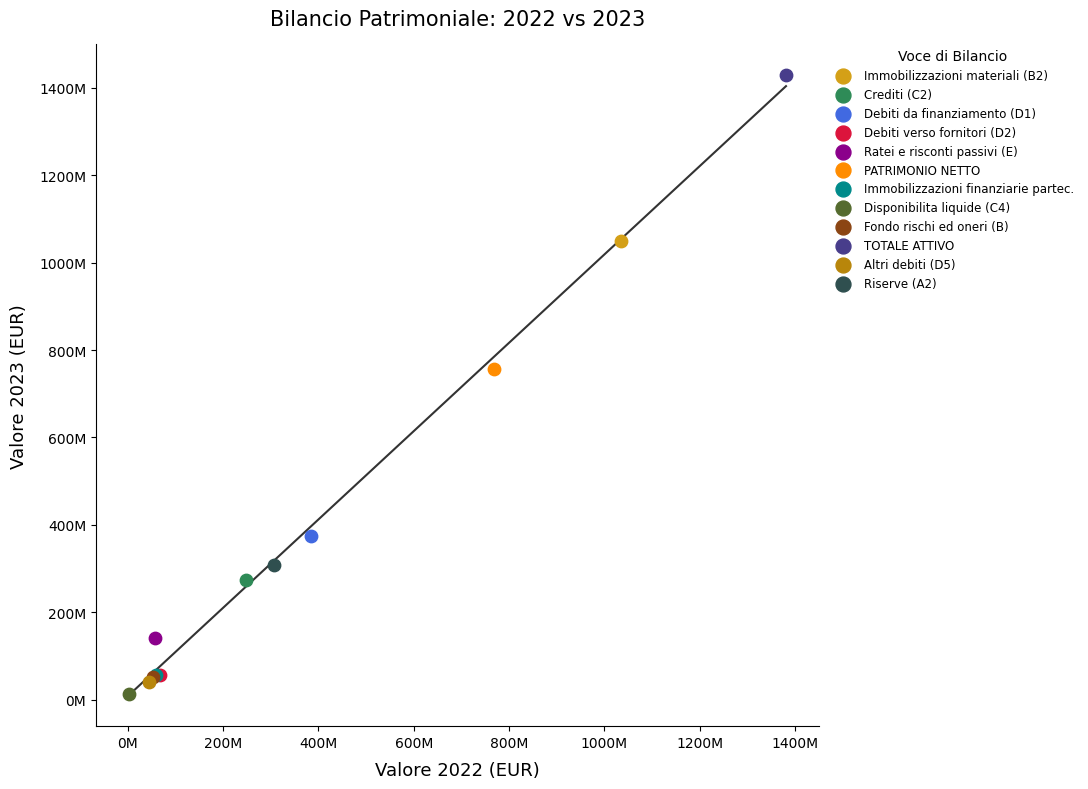

Which series contains the highest Y value?

TOTALE ATTIVO